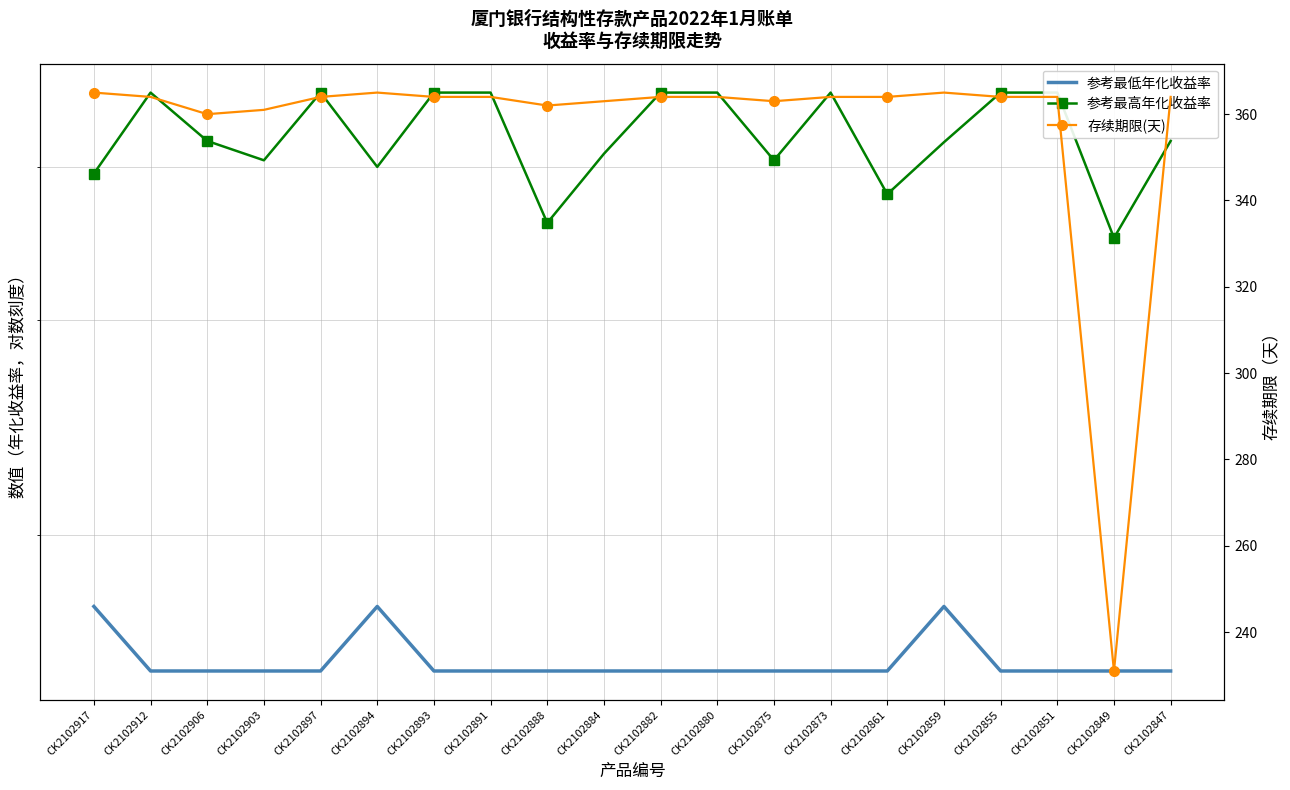

What are all the series names shown in the legend?

参考最低年化收益率, 参考最高年化收益率, 存续期限(天)